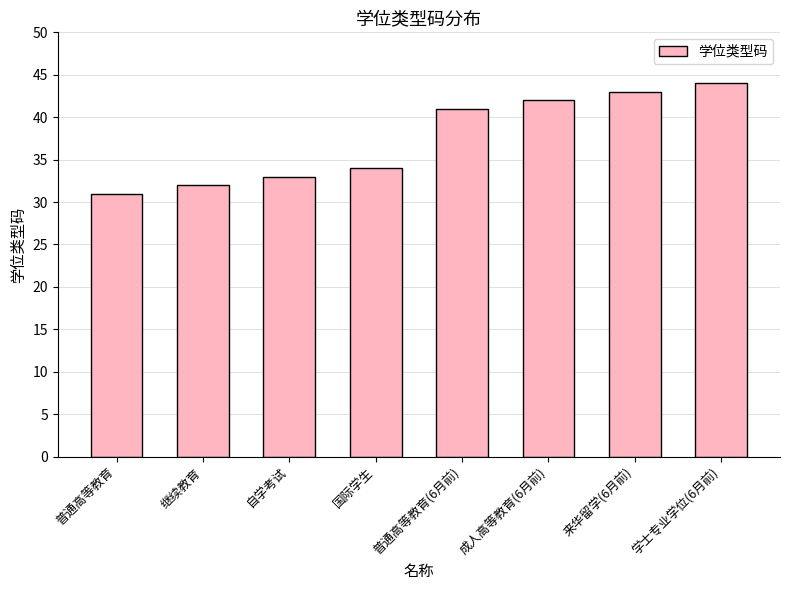

Reading left to right, what are all the values shown in this chart?

普通高等教育=31	继续教育=32	自学考试=33	国际学生=34	普通高等教育(6月前)=41	成人高等教育(6月前)=42	来华留学(6月前)=43	学士专业学位(6月前)=44